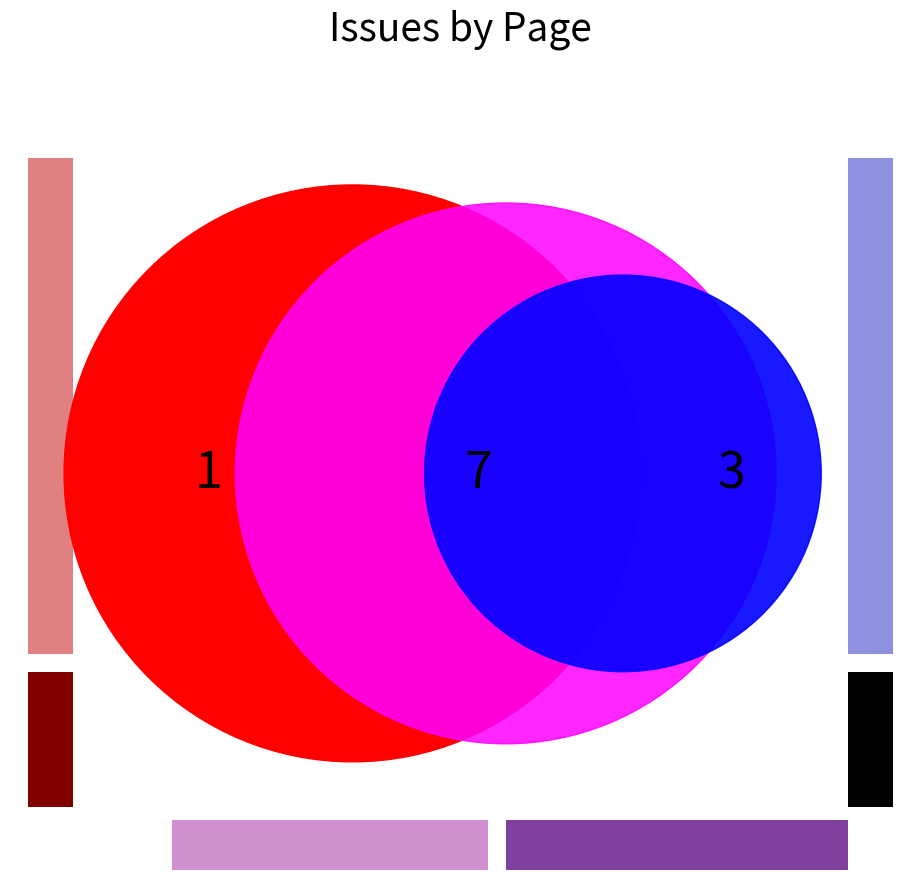

Is 3 the majority of the pie?

No